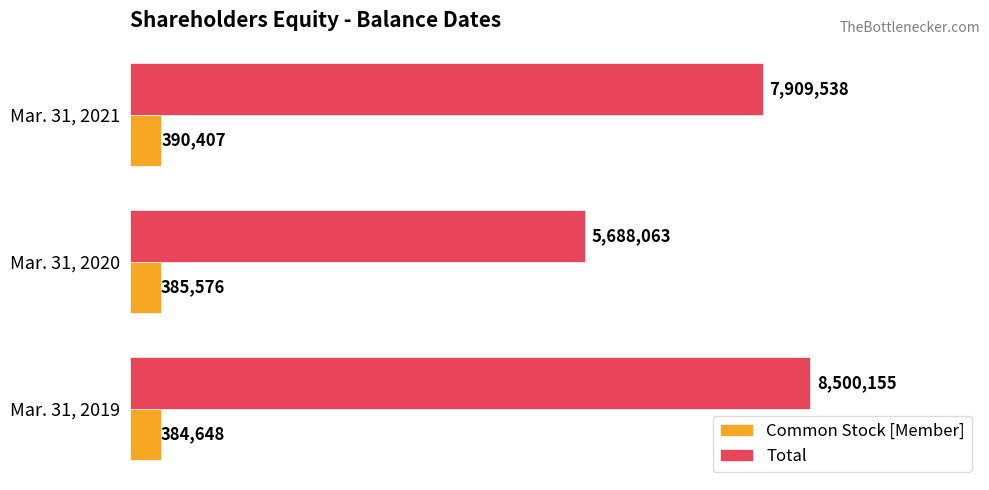

At how many categories does at least one series exceed 8471413?

1